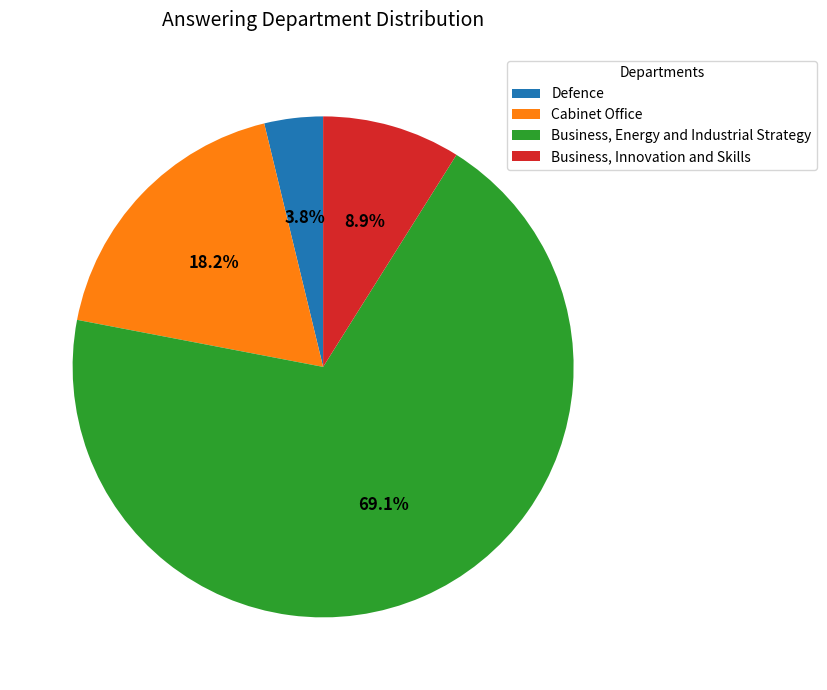

True or false: Cabinet Office accounts for 30% of the total.

False